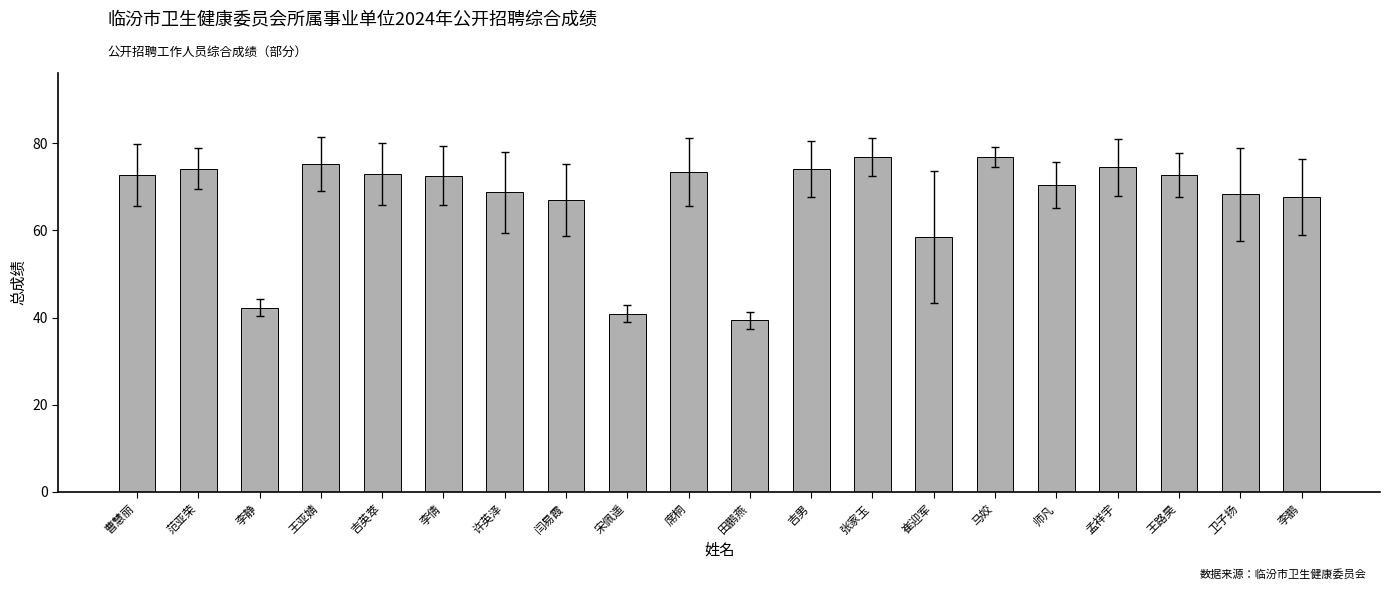

What is the maximum value shown in the chart?

76.9